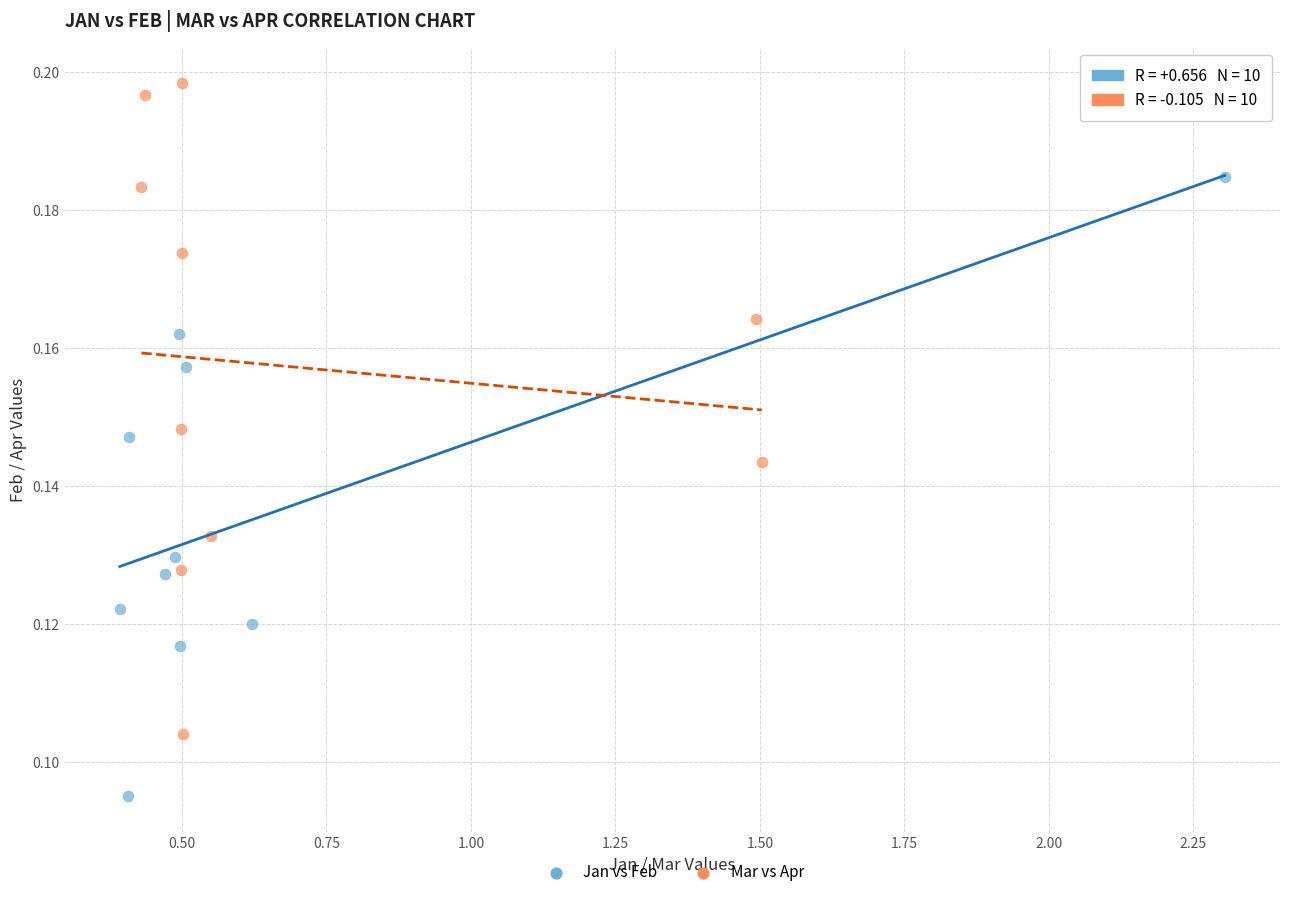

Which series has the widest spread of Y values?

Mar vs Apr